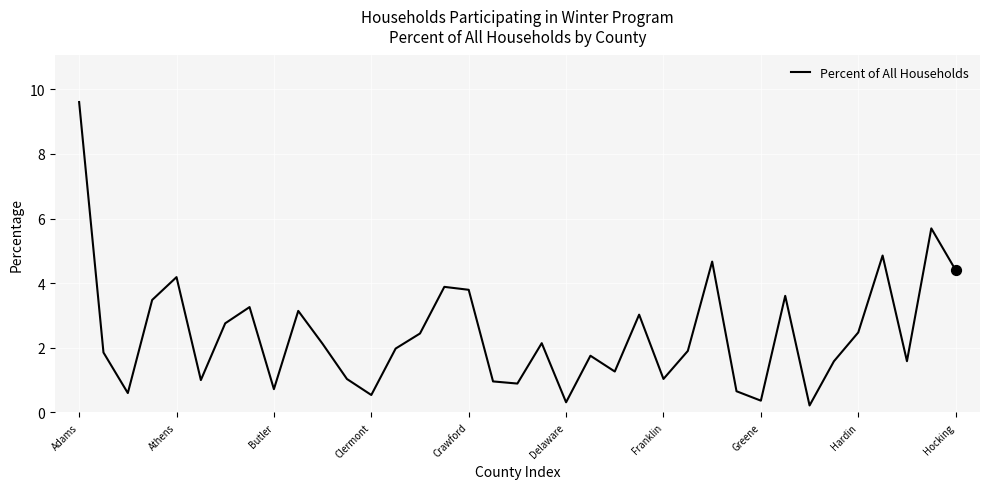

What is the greatest value displayed?

9.6